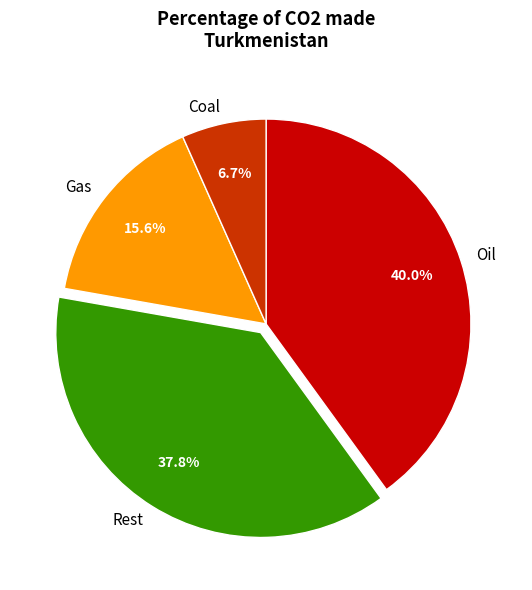

How much of the chart is everything except Oil?

60.0%